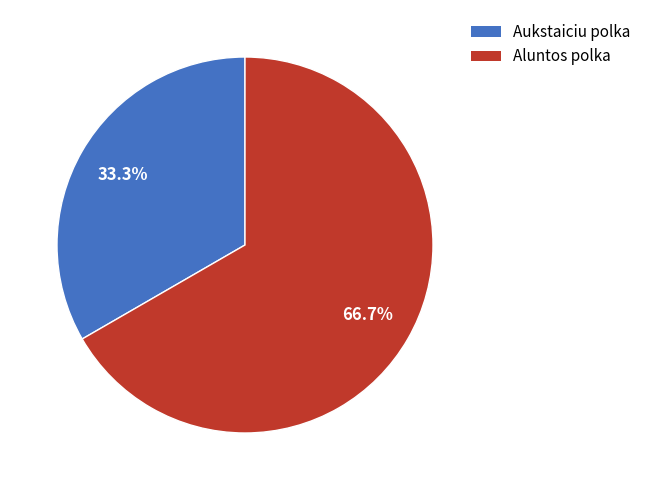

What is the ratio of the value at Aluntos polka to the value at Aukstaiciu polka?

2.0